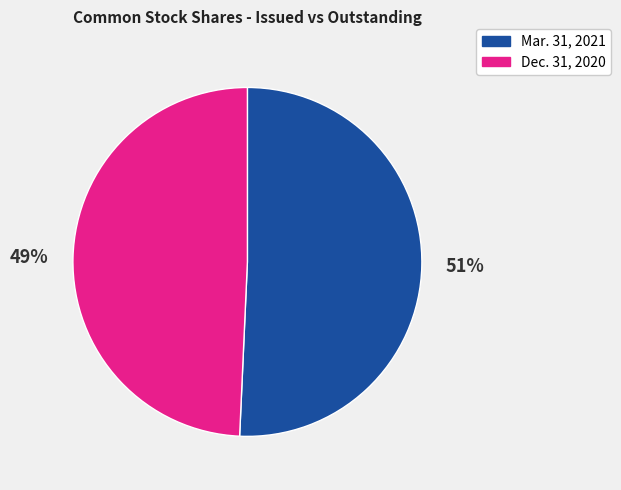

Which slice is the smallest?

Dec. 31, 2020